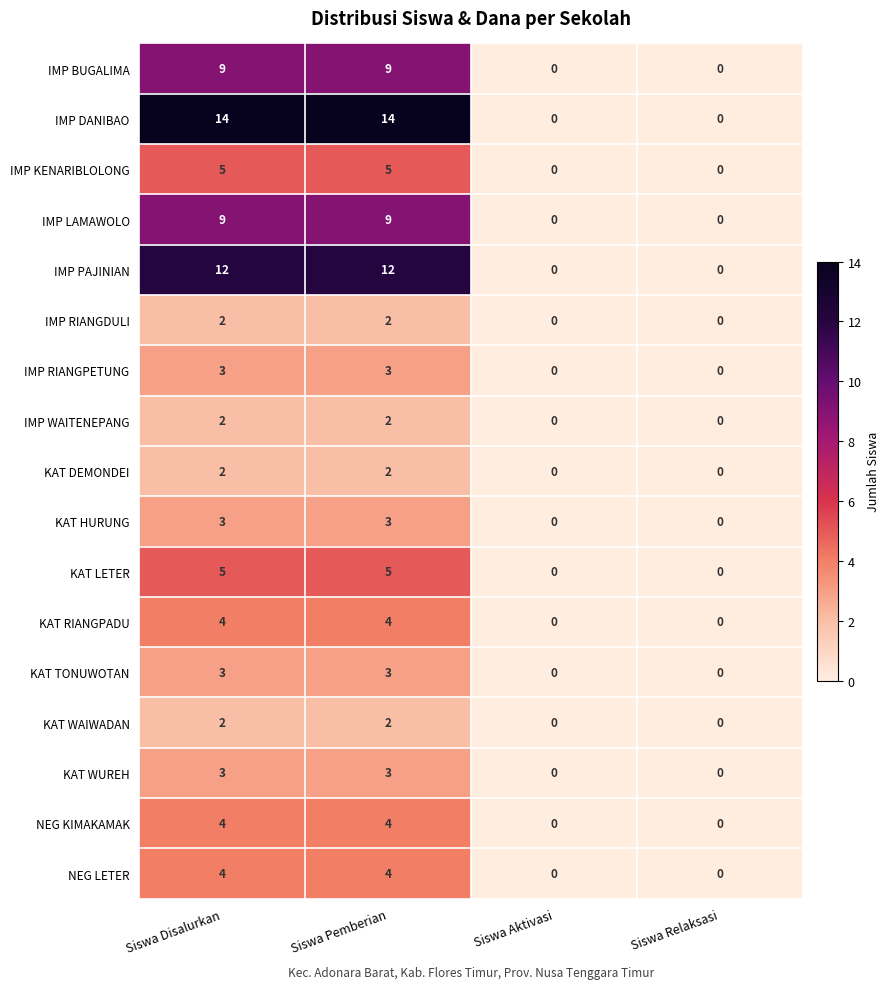

Which series changed the most between Siswa Pemberian and Siswa Relaksasi?

IMP DANIBAO